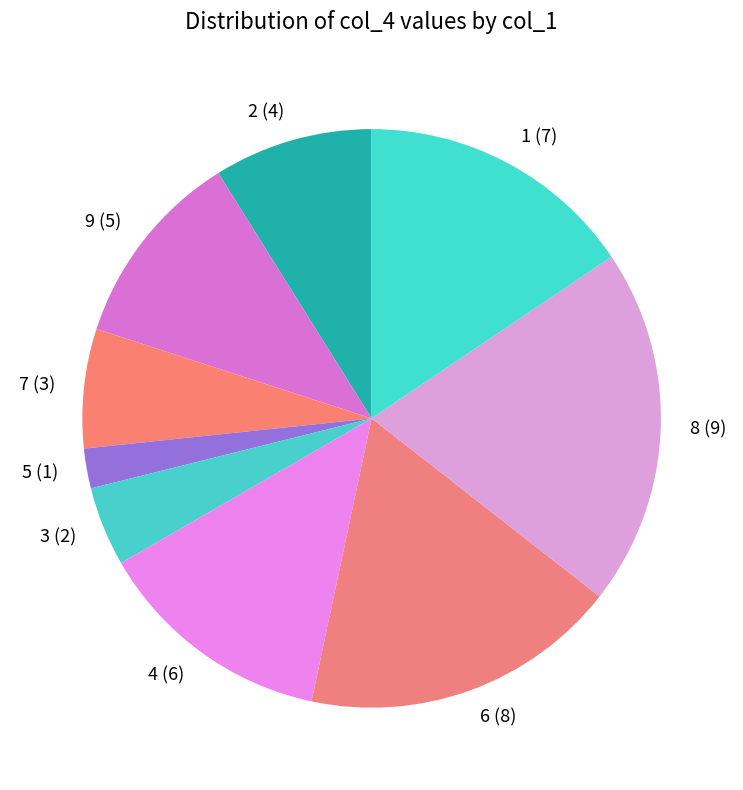

Do 6 and 2 together represent more than half of the pie?

No